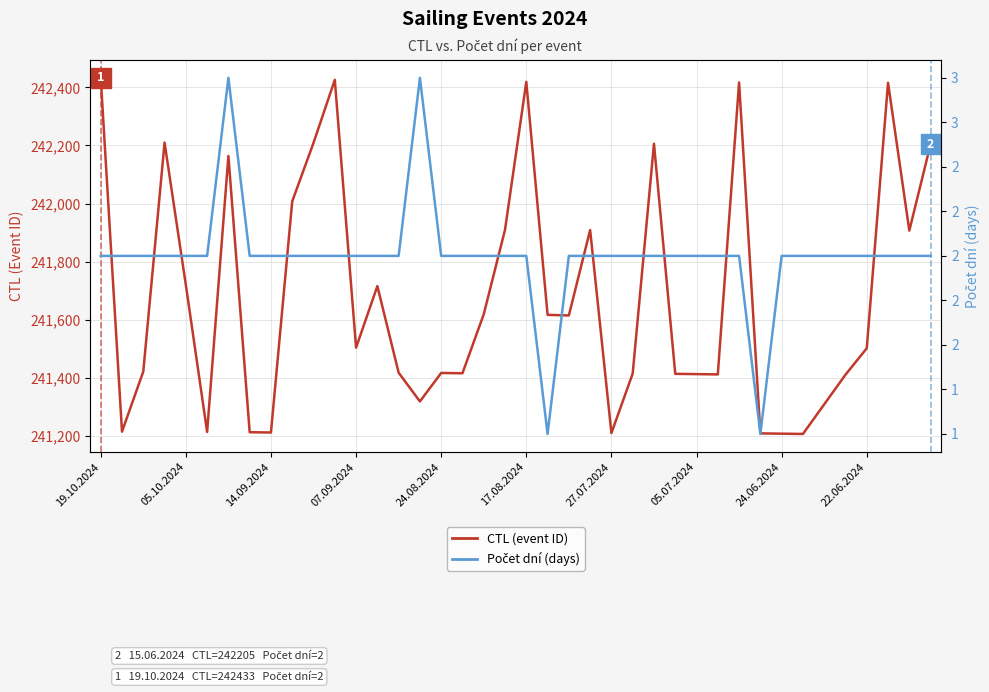

How many data points in Počet dní (days) are above 2?

2